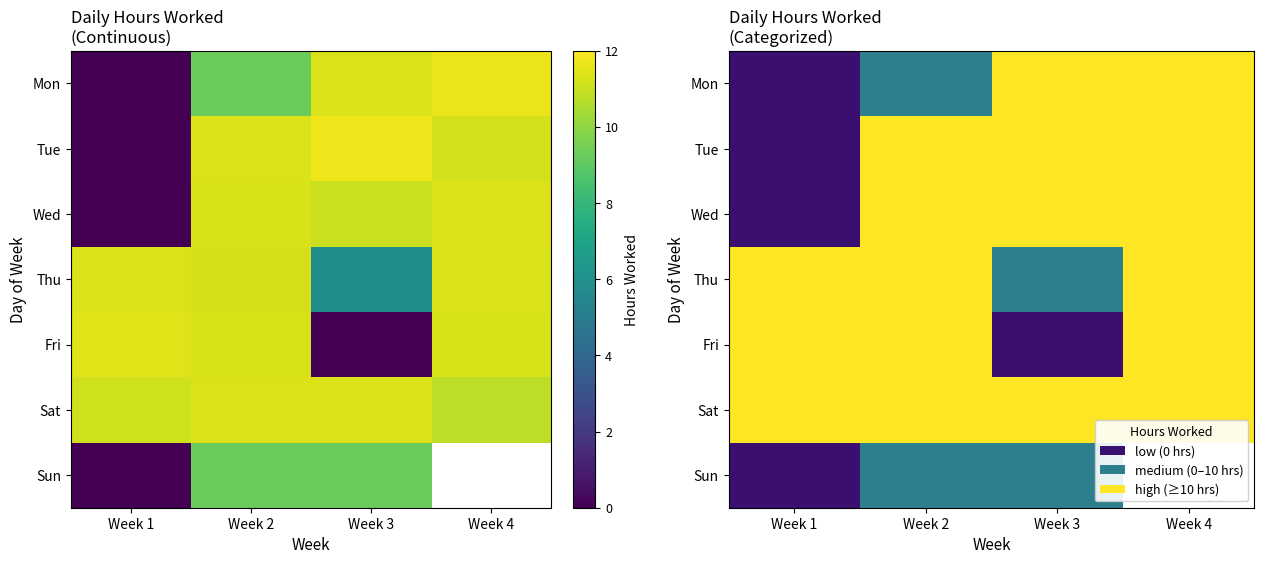

Which series has the widest spread of values?

Mon